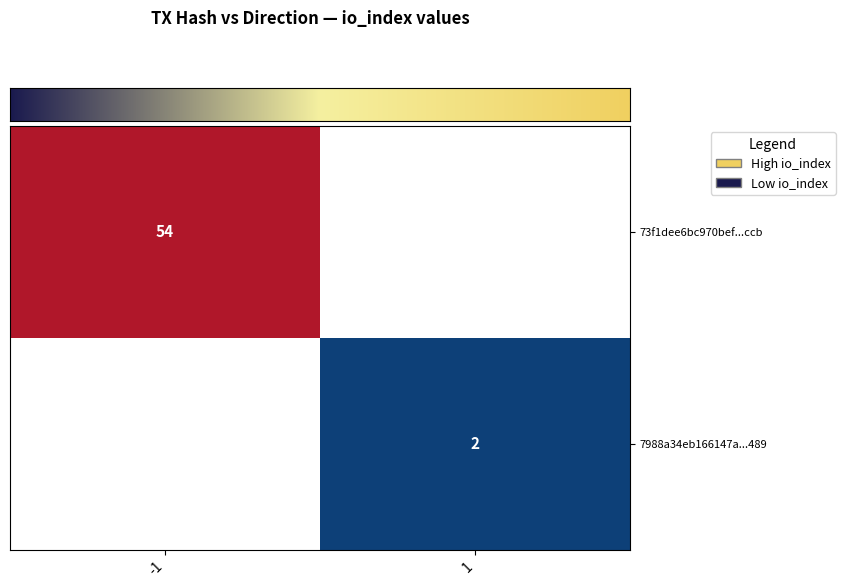

Between 1 and -1, which is larger?

-1